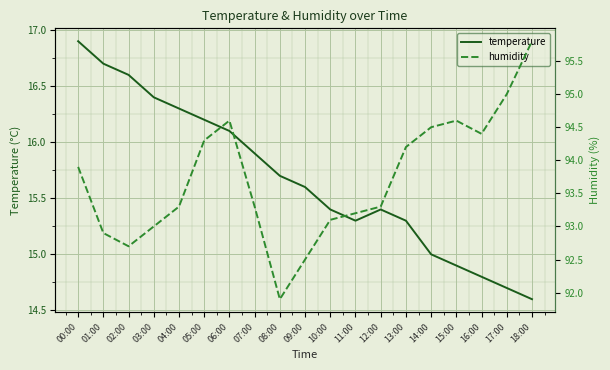

In humidity, how many points are higher than both neighbors (excluding endpoints)?

2